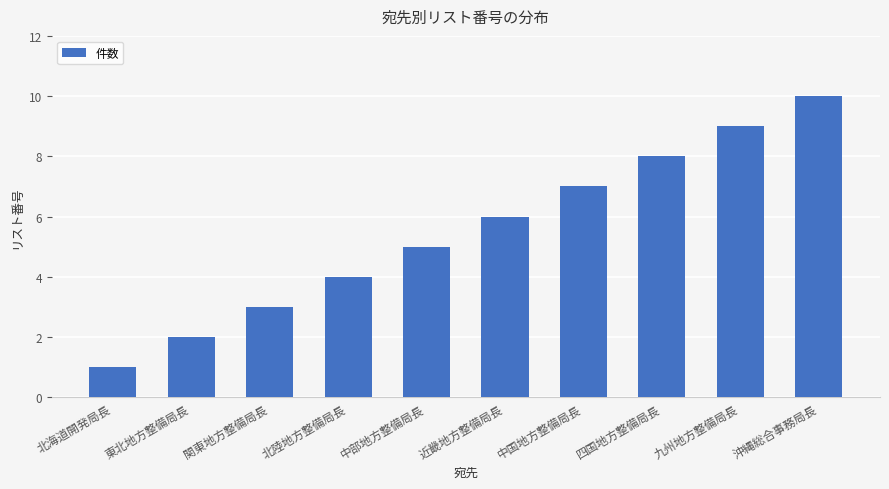

What is the change in value from 北陸地方整備局長 to 四国地方整備局長?

+4